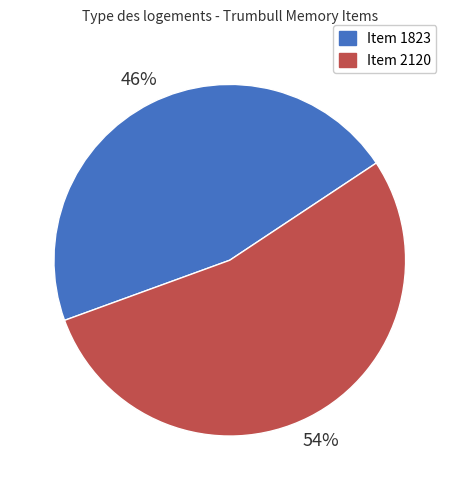

Is the sum of Item 1823 and Item 2120 greater than half?

Yes